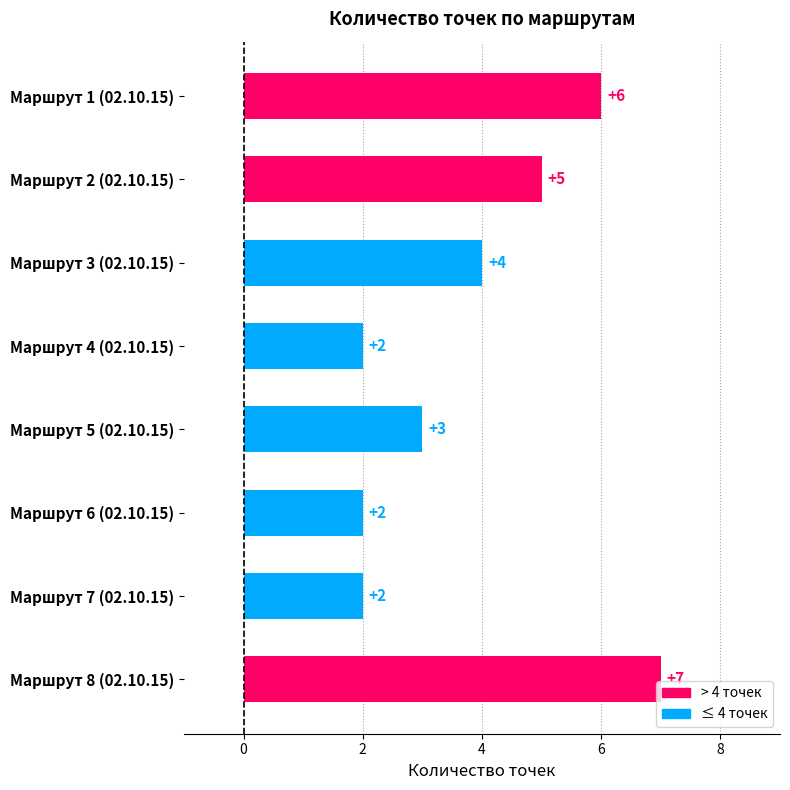

What is the sum of all values?

31